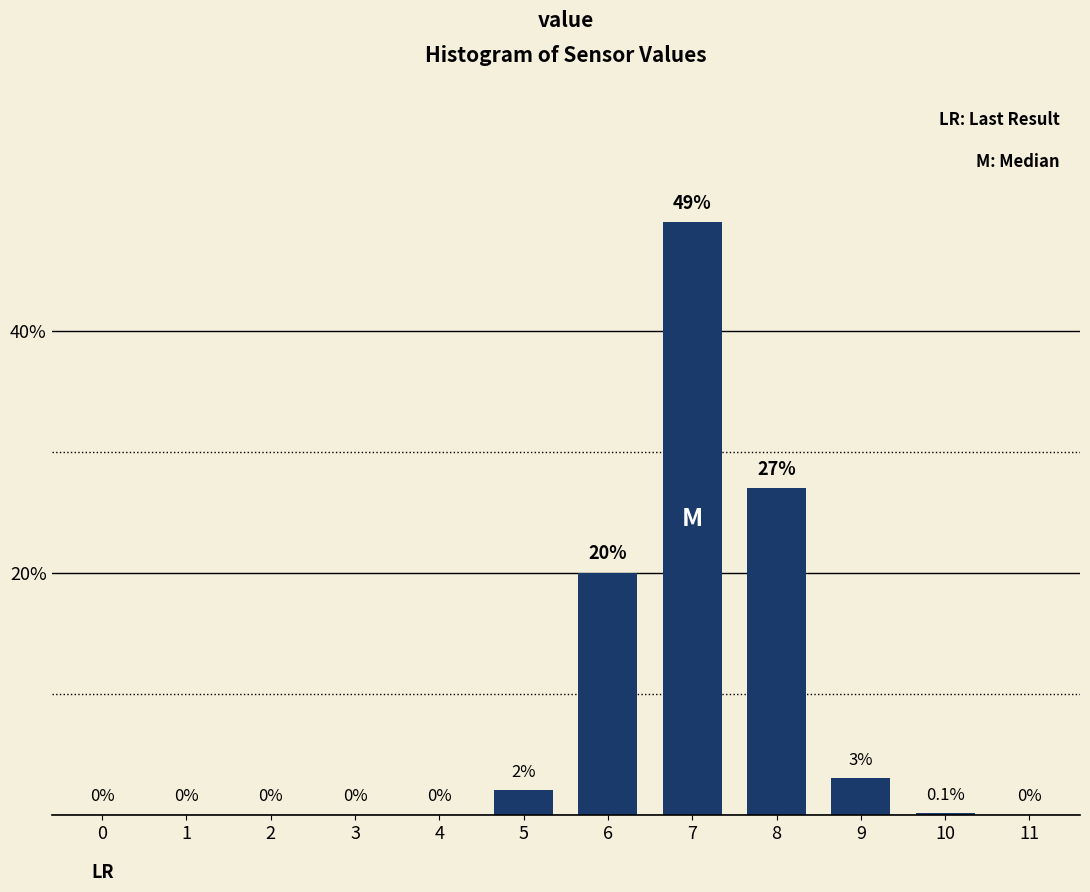

Reading right to left, transcribe all the data shown in this chart.

11=0.0	10=0.1	9=3.0	8=27.0	7=49.0	6=20.0	5=2.0	4=0.0	3=0.0	2=0.0	1=0.0	0=0.0